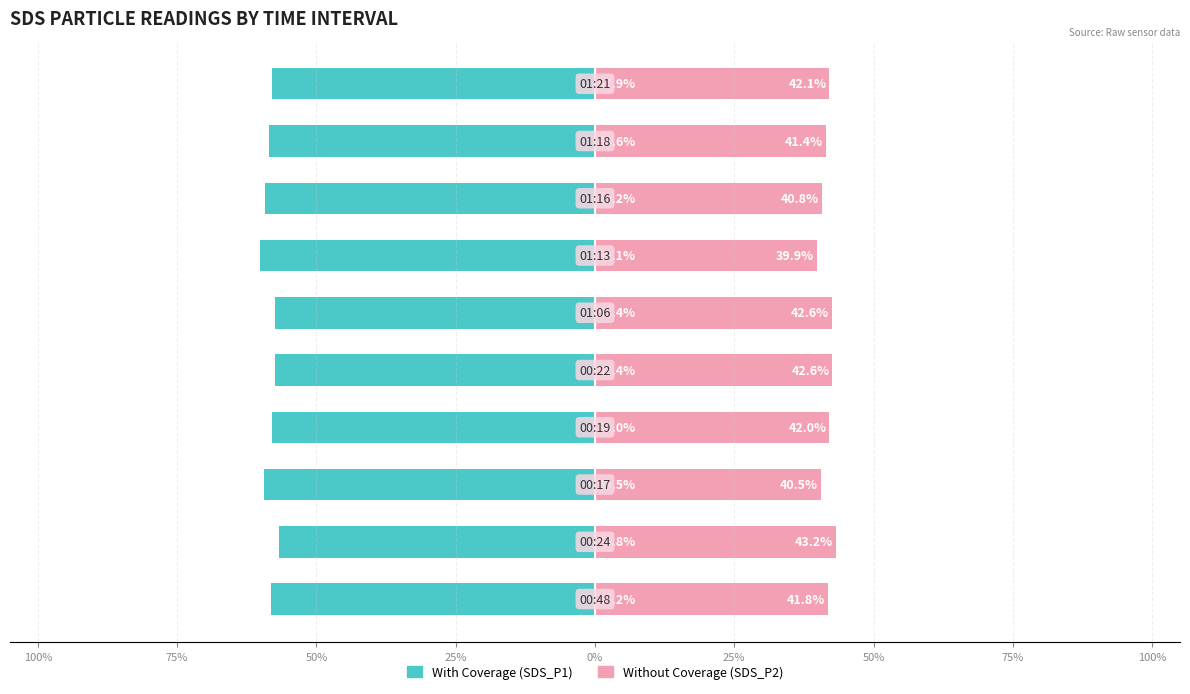

How many bars are there in each group?

2